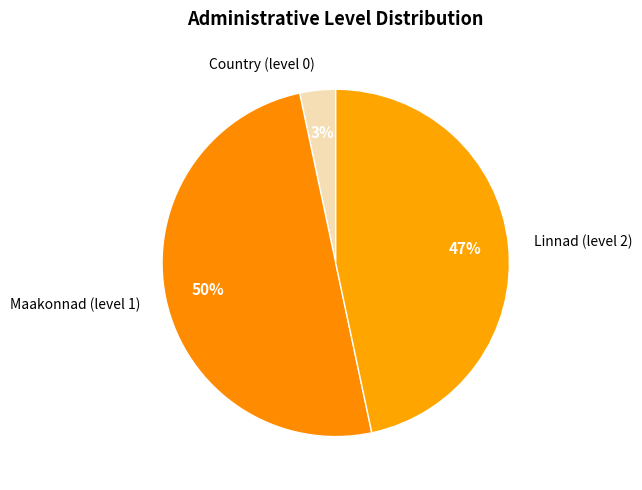

Count the number of slices in the pie.

3